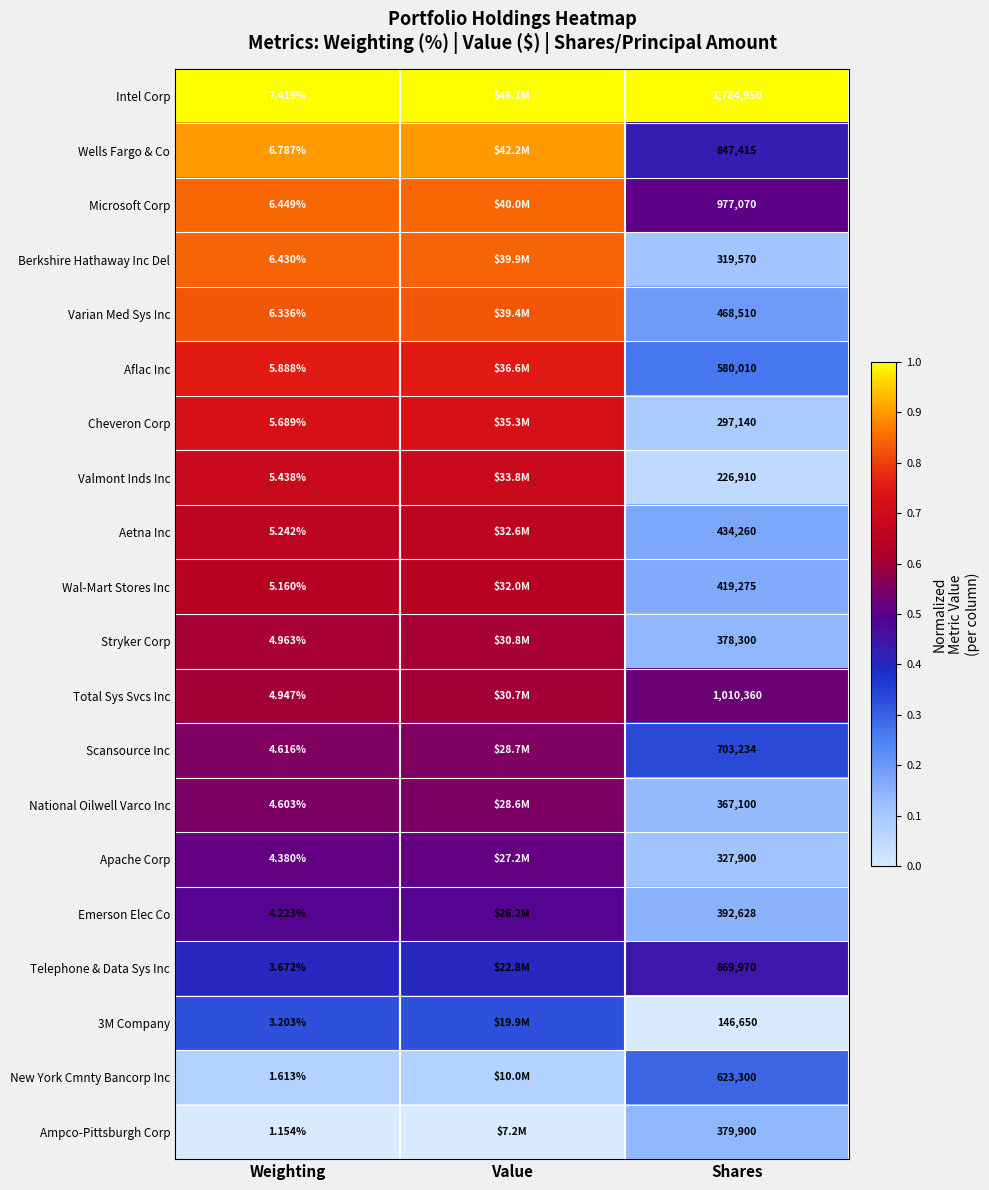

Which series changed the most between Weighting and Shares?

Intel Corp